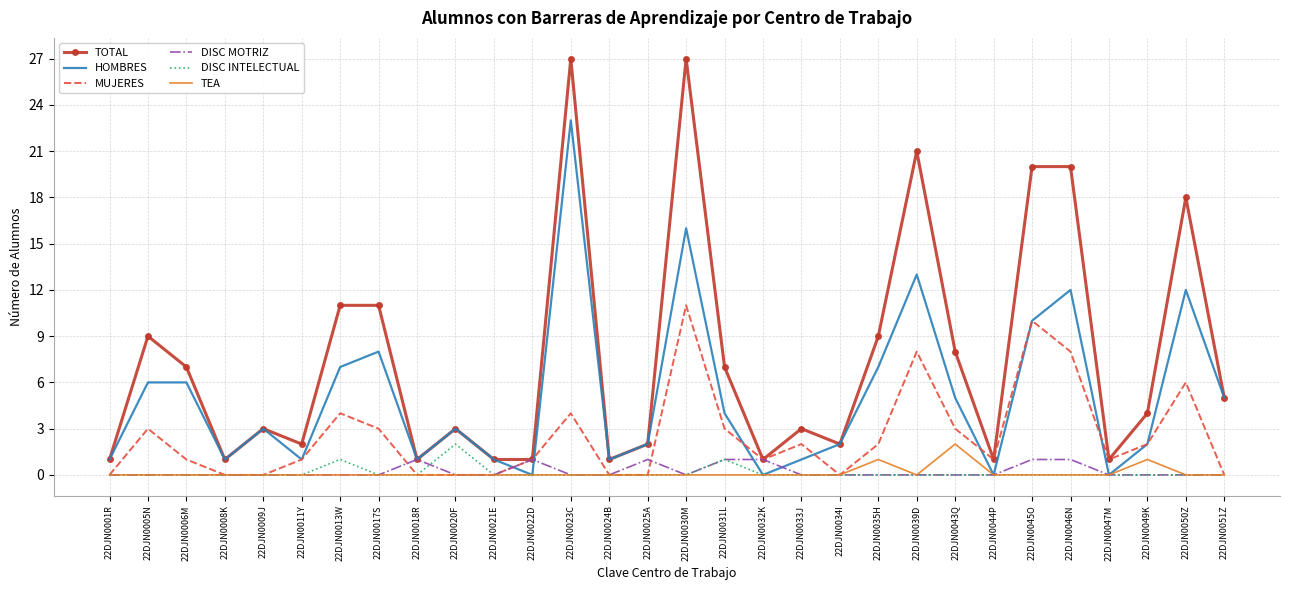

What is the difference between the highest and lowest values at 22DJN0017S?

11